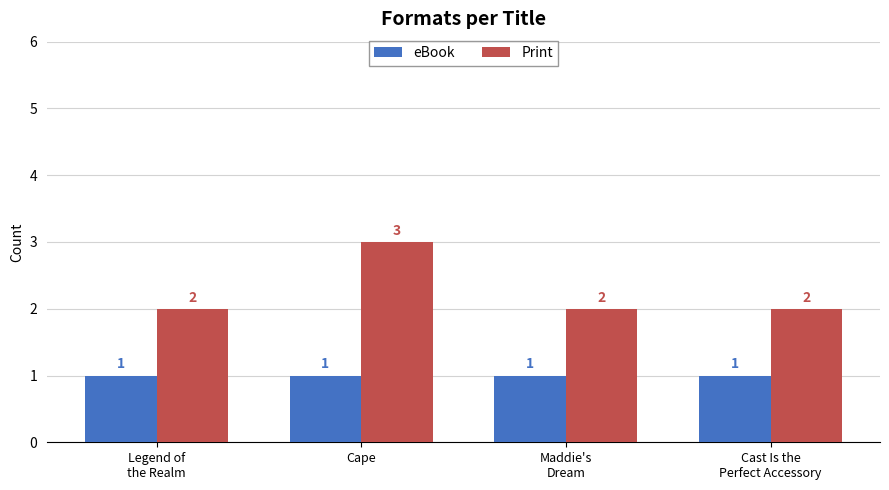

What is the average value of the Print series?

2